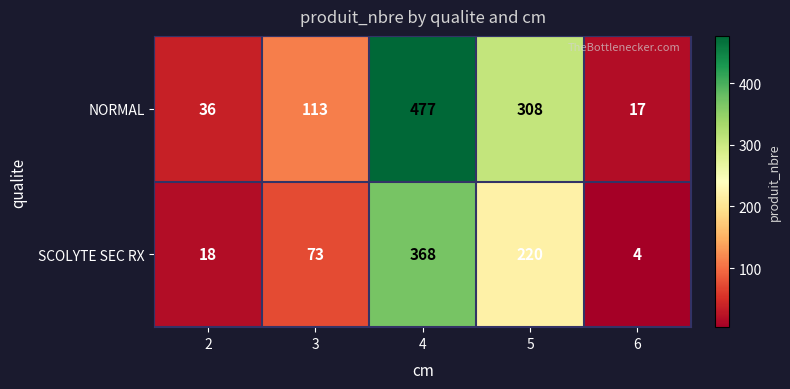

At 4, list the series in order from smallest to largest.

SCOLYTE SEC RX, NORMAL